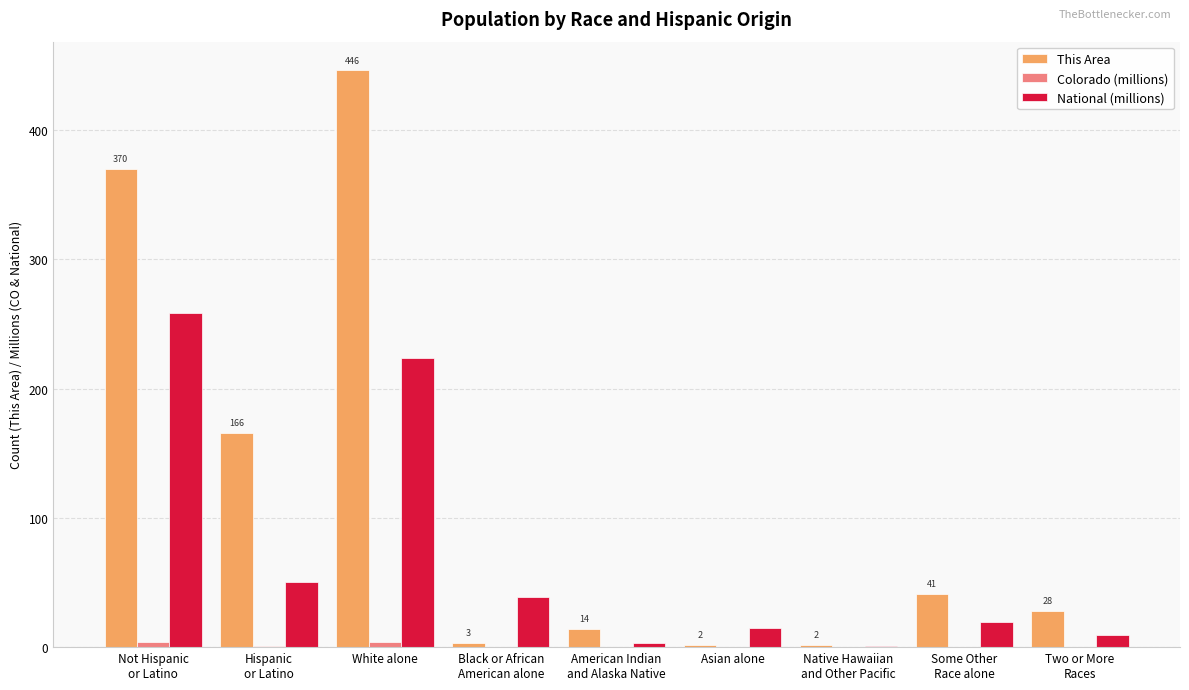

At which category is the sum across all series the highest?

White alone